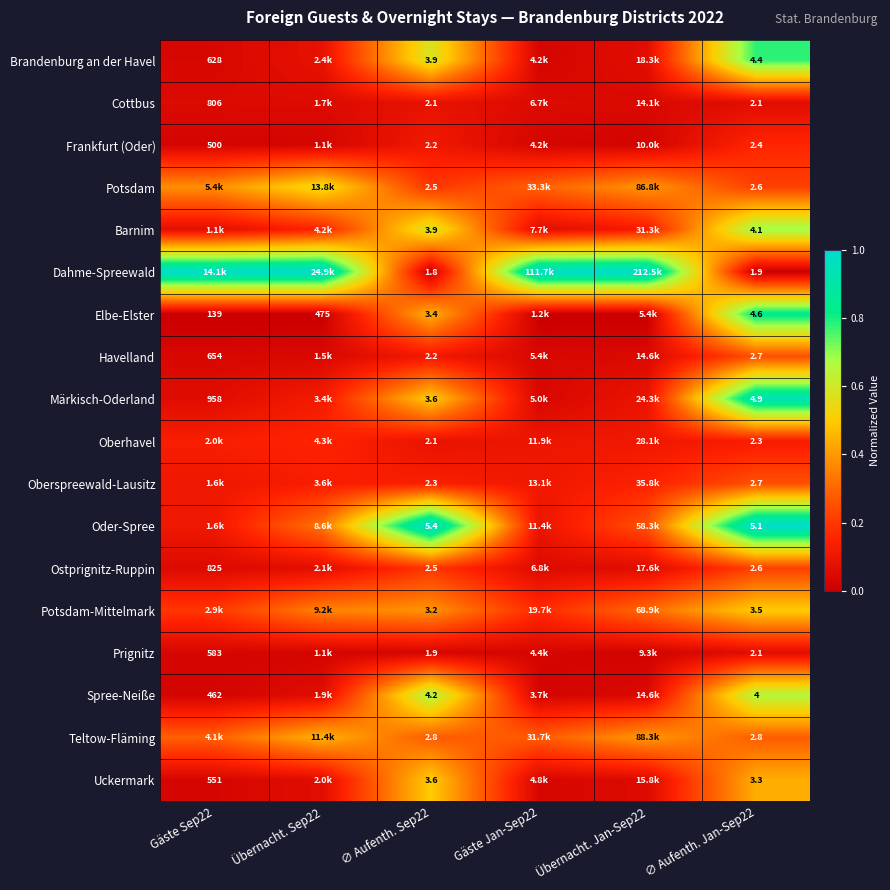

At how many categories does at least one series exceed 0?

6